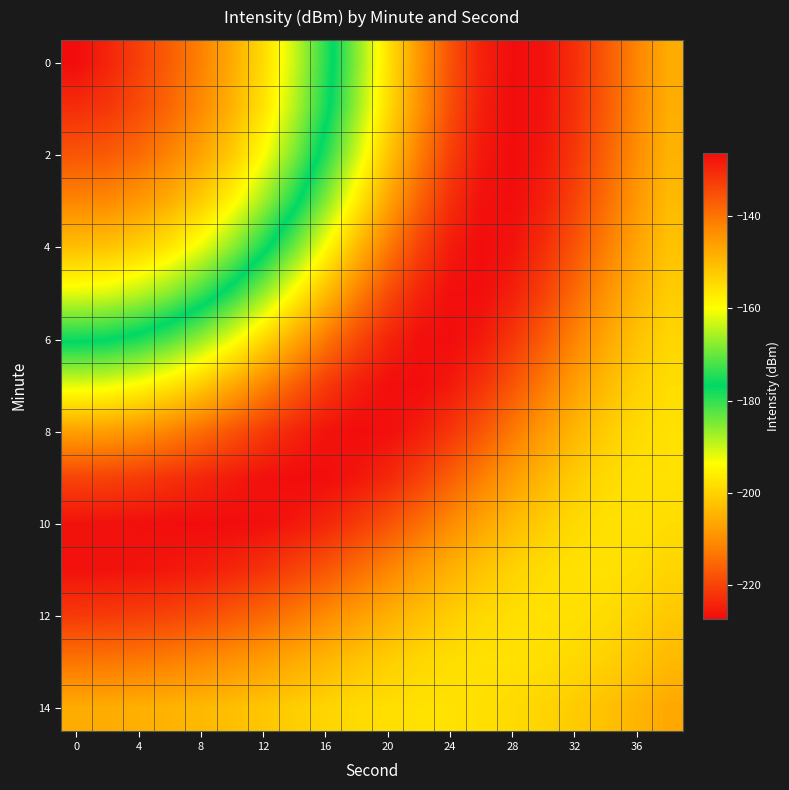

At which category is the sum across all series the highest?

13